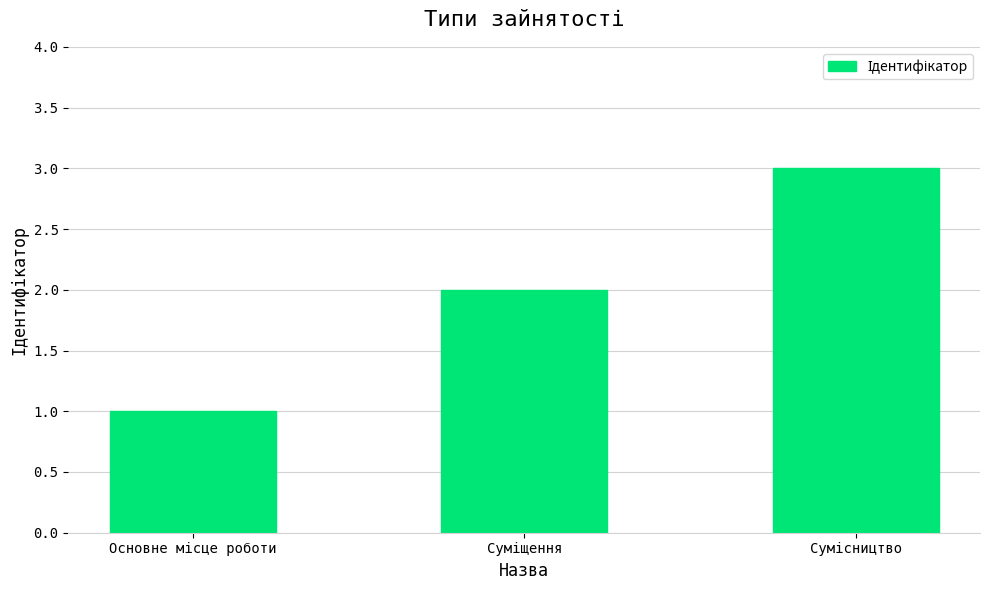

Reading left to right, what are all the values shown in this chart?

1	2	3